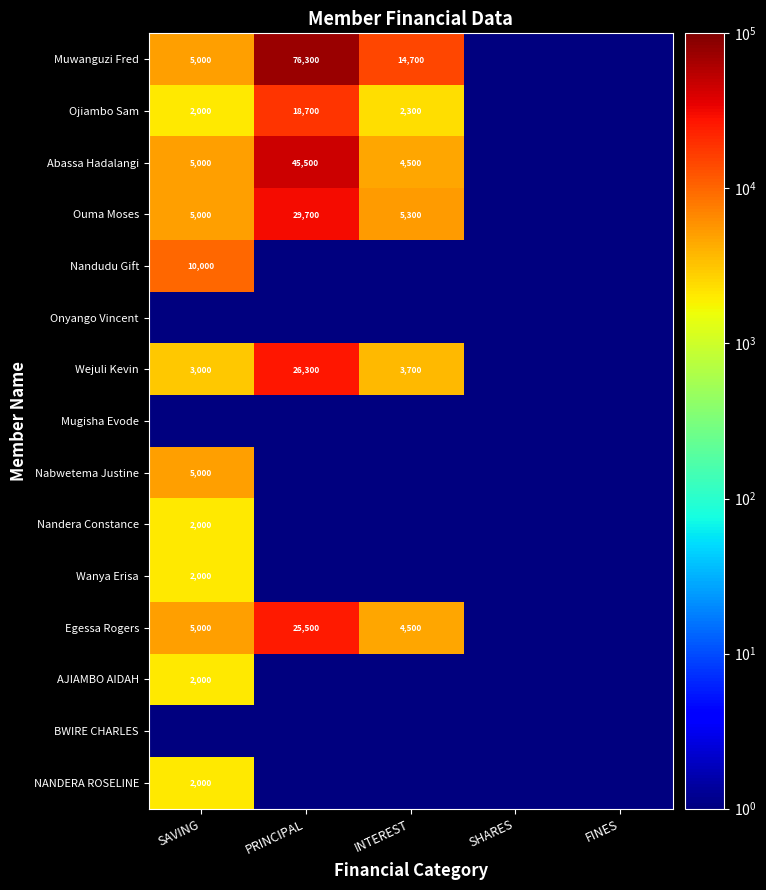

How many distinct data groups are displayed?

15